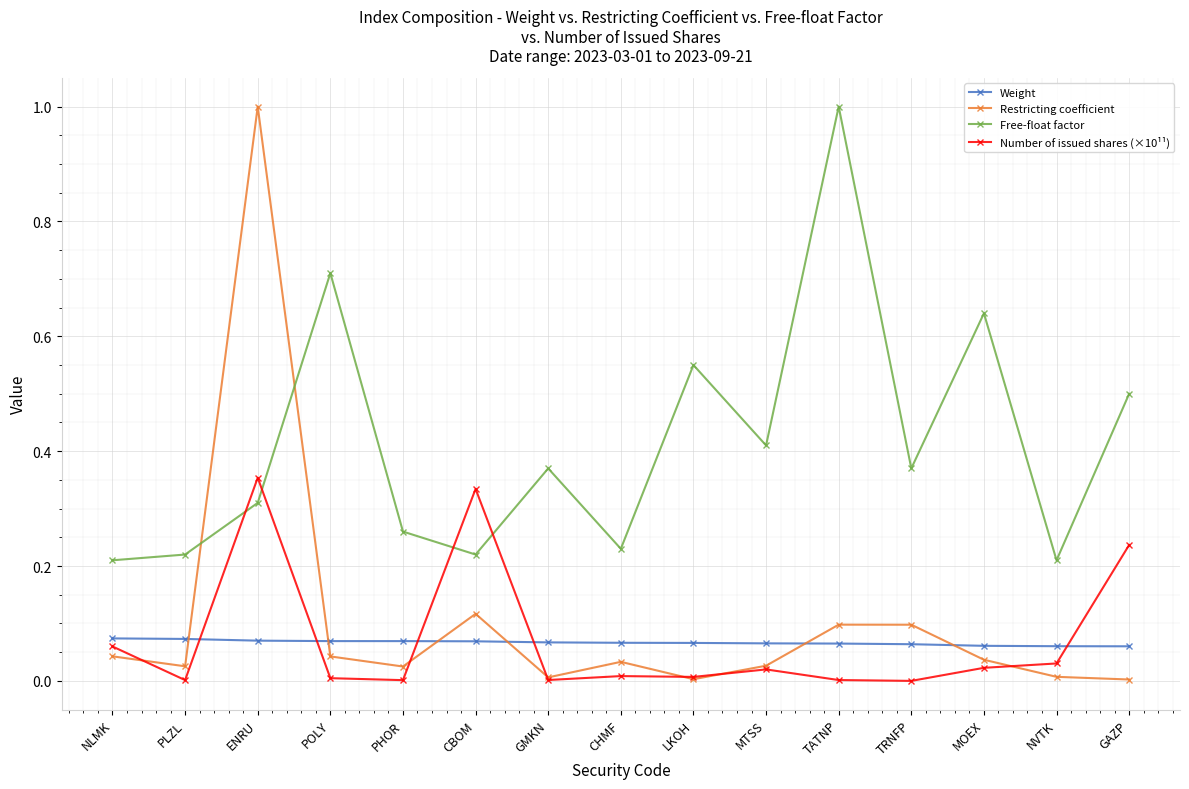

What are all the series names shown in the legend?

Weight, Restricting coefficient, Free-float factor, Number of issued shares (×10¹¹)